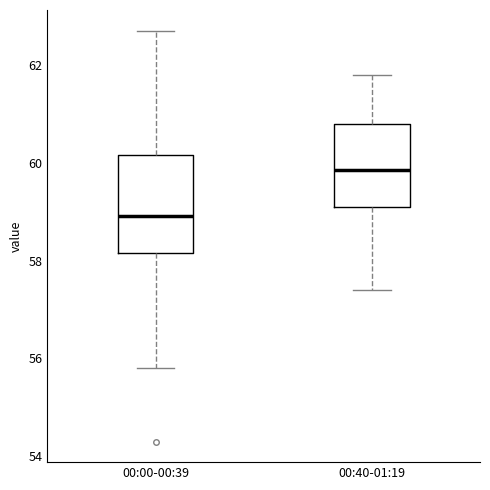

Where is the upper edge of the box for 00:00-00:39 on the y-axis? The values are not printed on the chart, so give them approximately, as read against the axis.

60.2